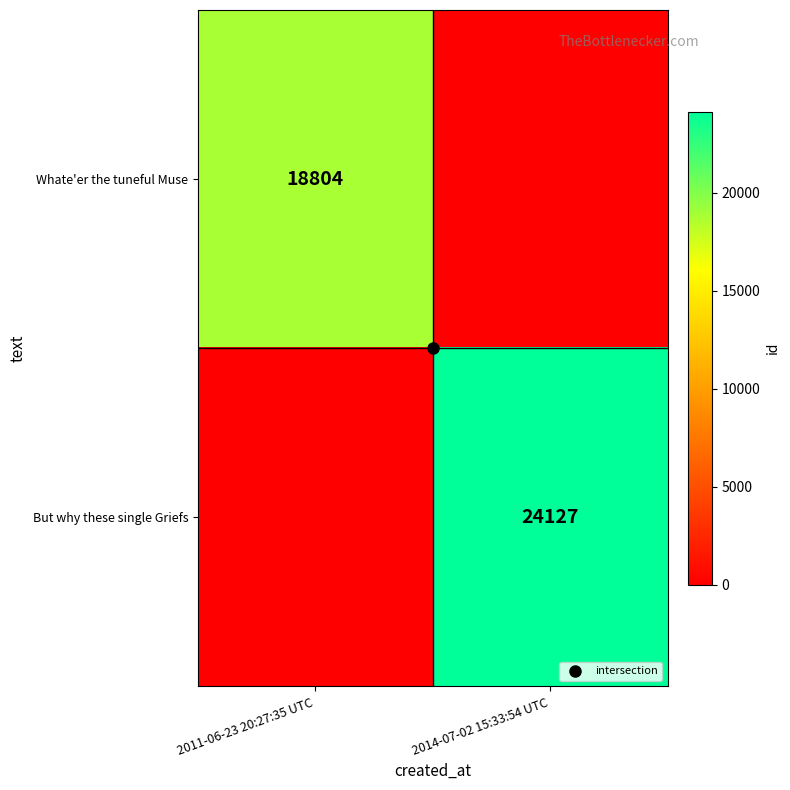

List the labels in order of But why these single Griefs value, largest first.

2014-07-02 15:33:54 UTC, 2011-06-23 20:27:35 UTC